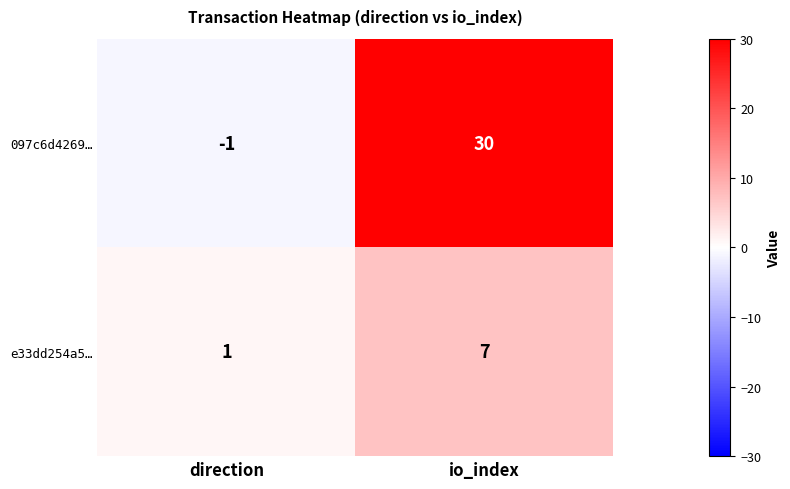

Rank the series at direction from lowest to highest value.

097c6d4269…, e33dd254a5…